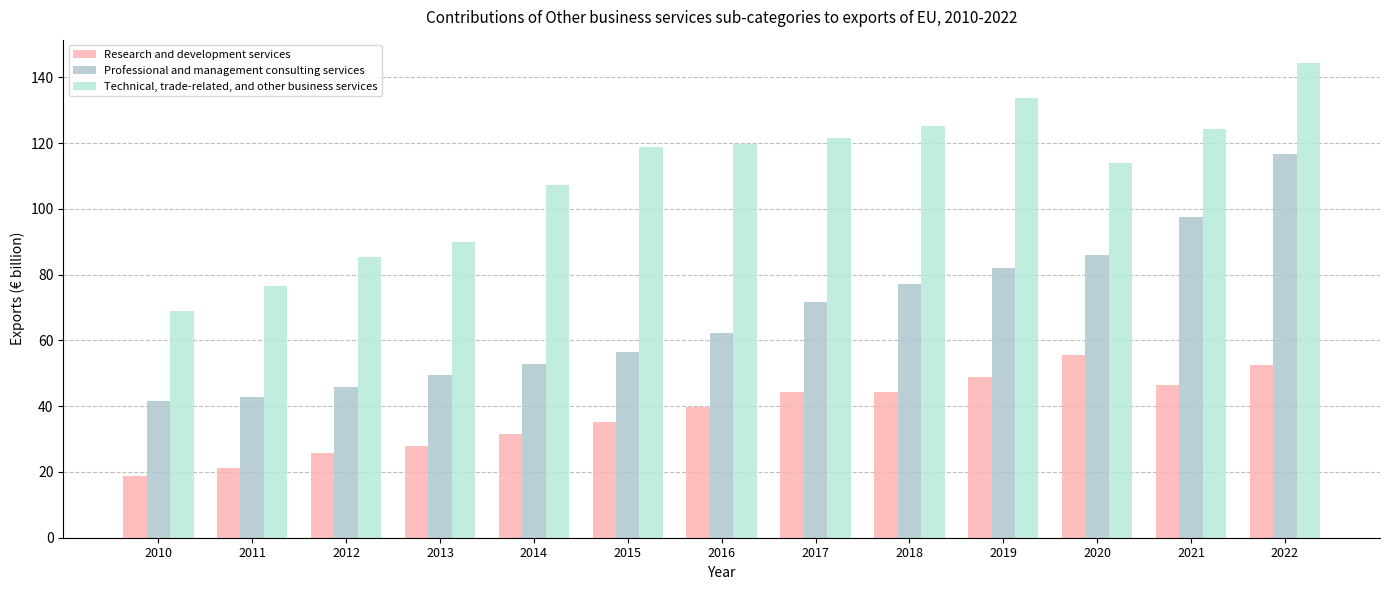

What is the difference between the maximum and minimum values in the Research and development services series?

36.8